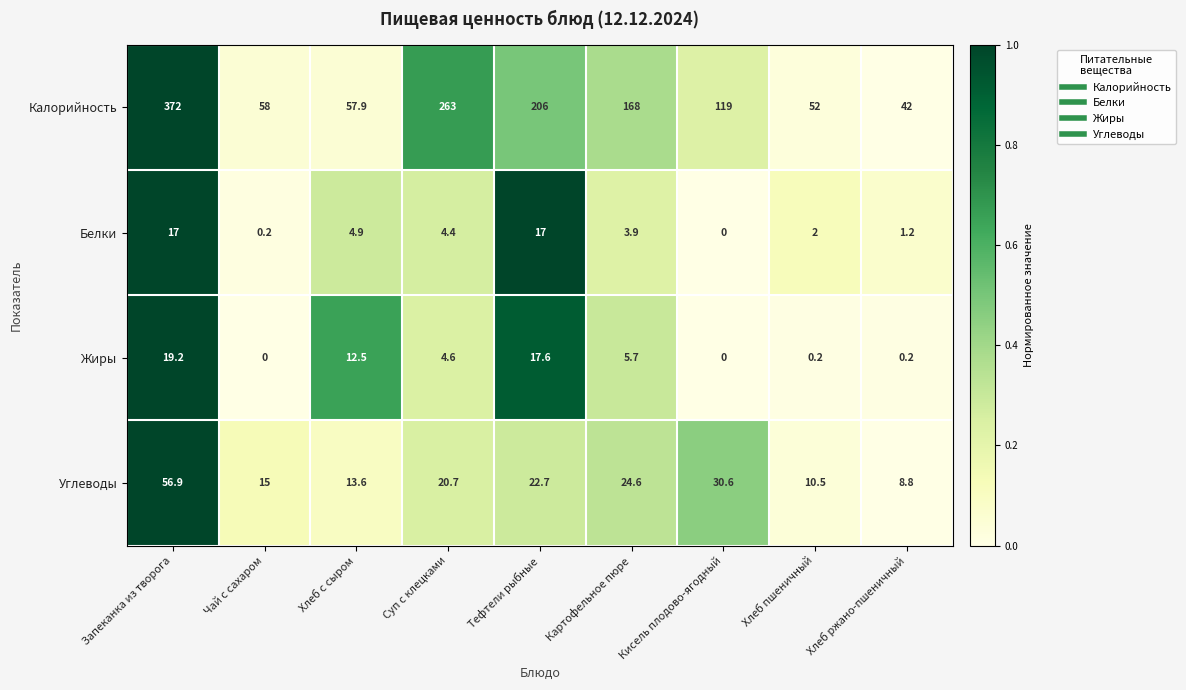

Rank the series by their maximum value, from highest to lowest.

Калорийность, Углеводы, Жиры, Белки